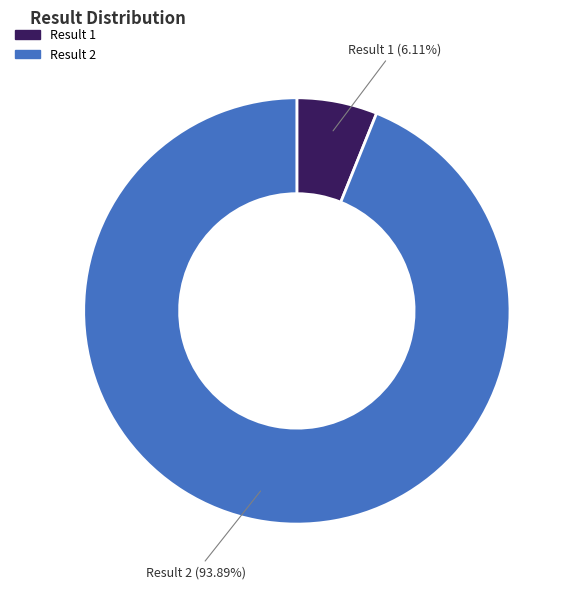

Rank the categories by value from highest to lowest.

Result 2, Result 1